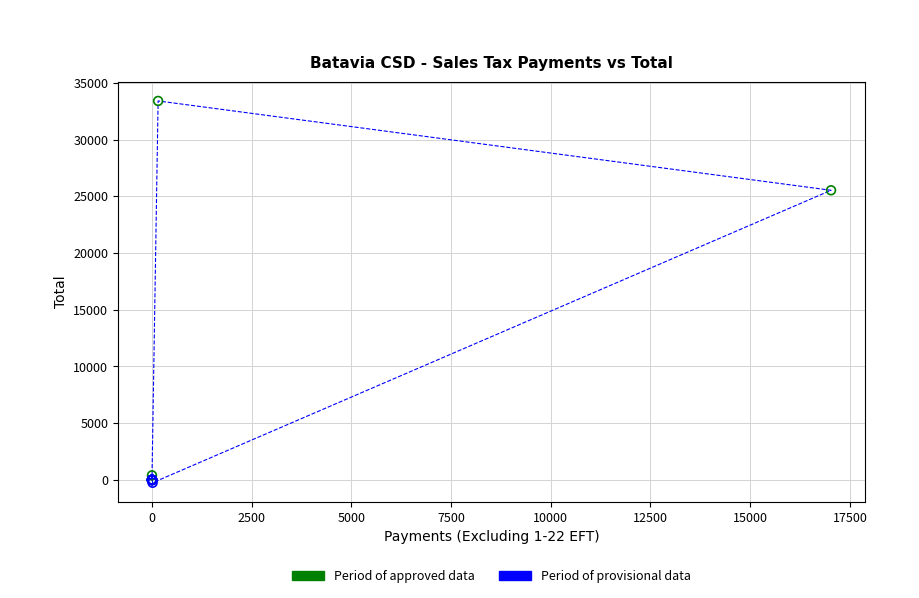

Which series reaches the maximum Y coordinate?

Period of approved data